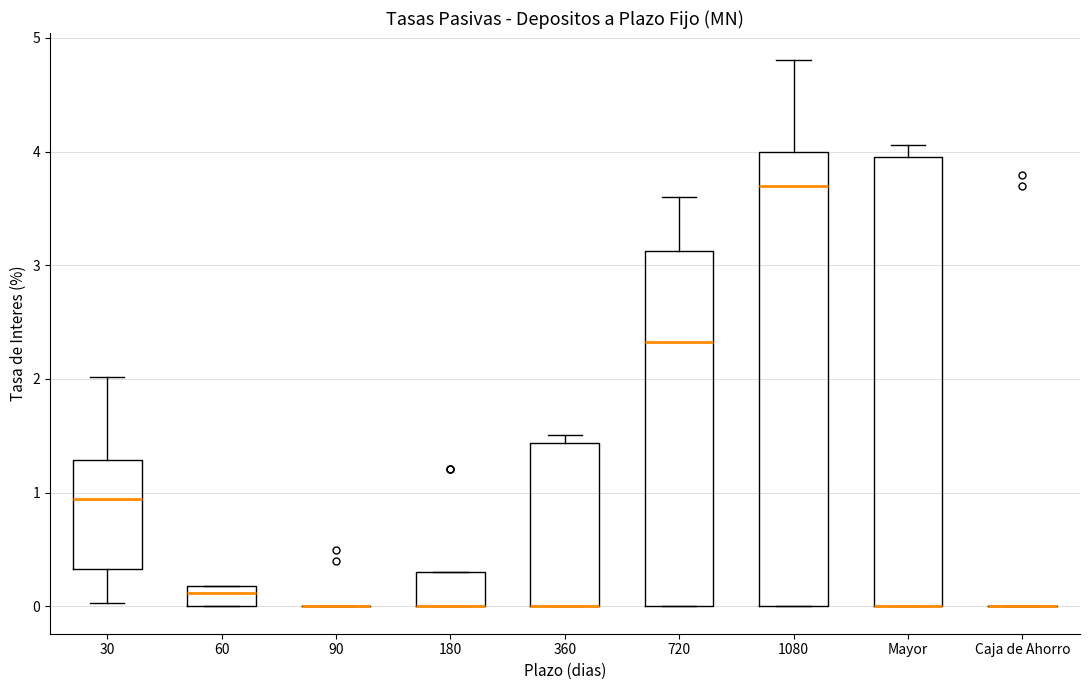

Where does the upper whisker of the box for Mayor end on the y-axis? The values are not printed on the chart, so give them approximately, as read against the axis.

4.1